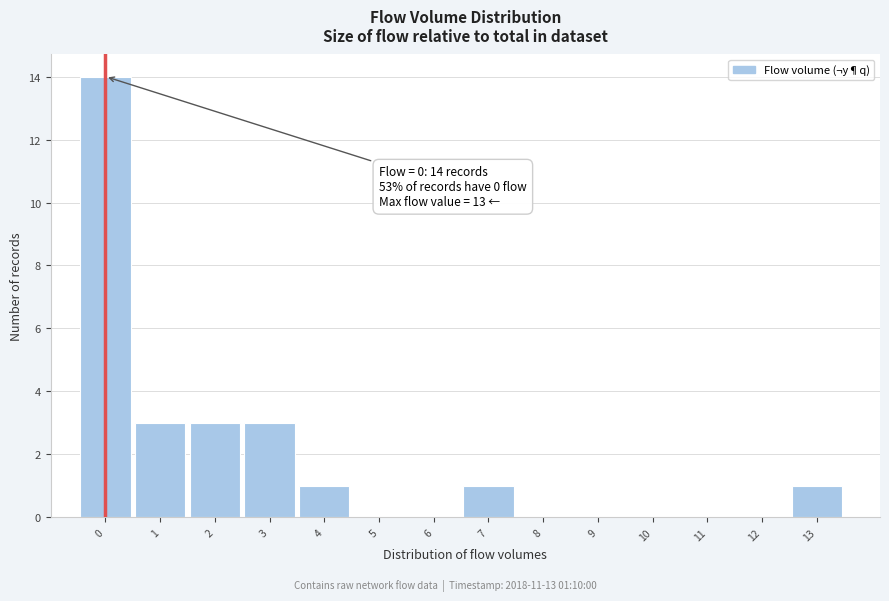

Reading left to right, what are all the values shown in this chart?

0=14	1=3	2=3	3=3	4=1	5=0	6=0	7=1	8=0	9=0	10=0	11=0	12=0	13=1